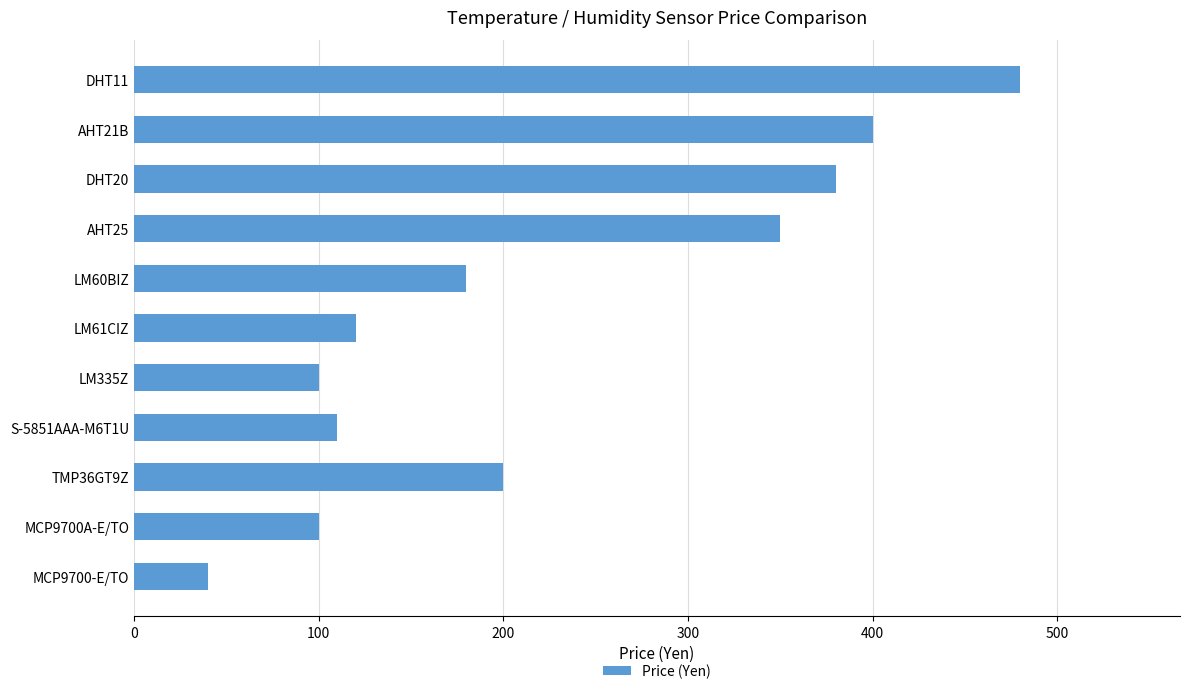

The value at LM335Z is 163. True or false?

False